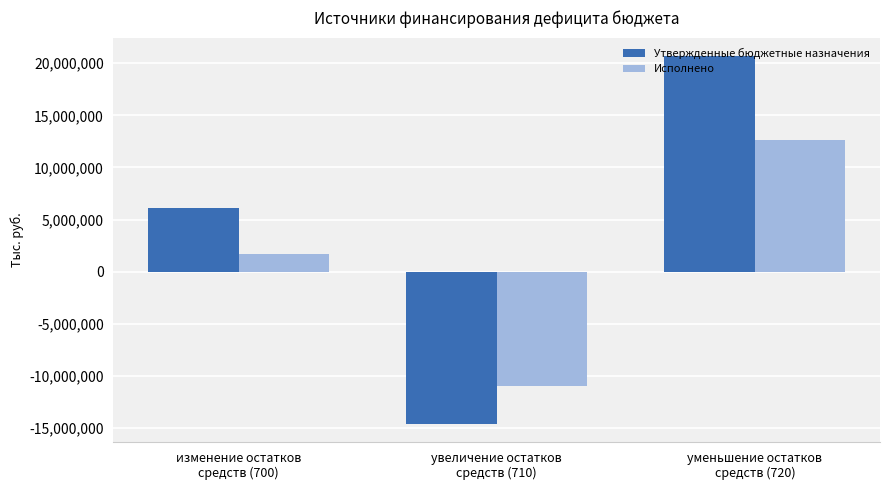

What is the spread (max minus min) of values at изменение остатков
средств (700)?

4456747.0